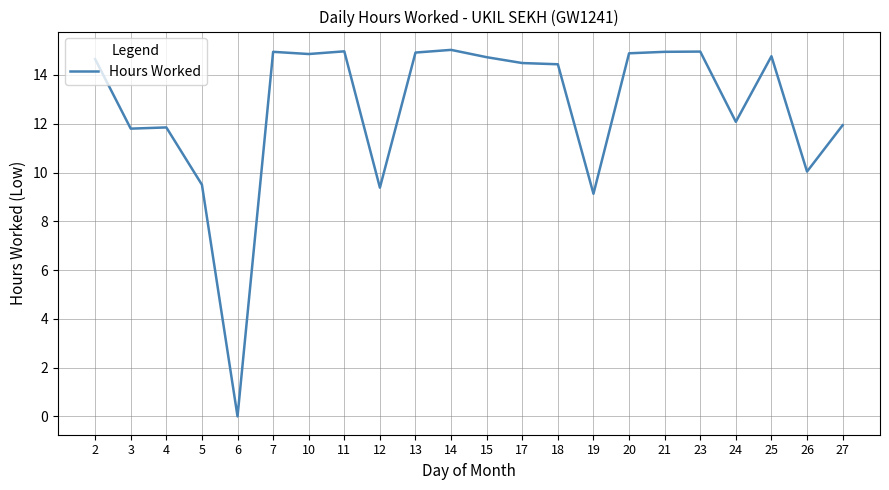

How many values are above zero?

21